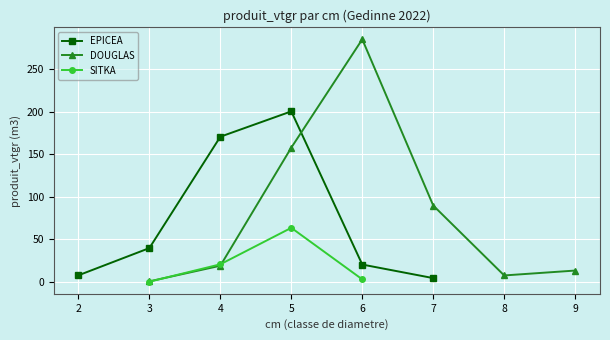

How many interior local peaks does the SITKA series have?

1